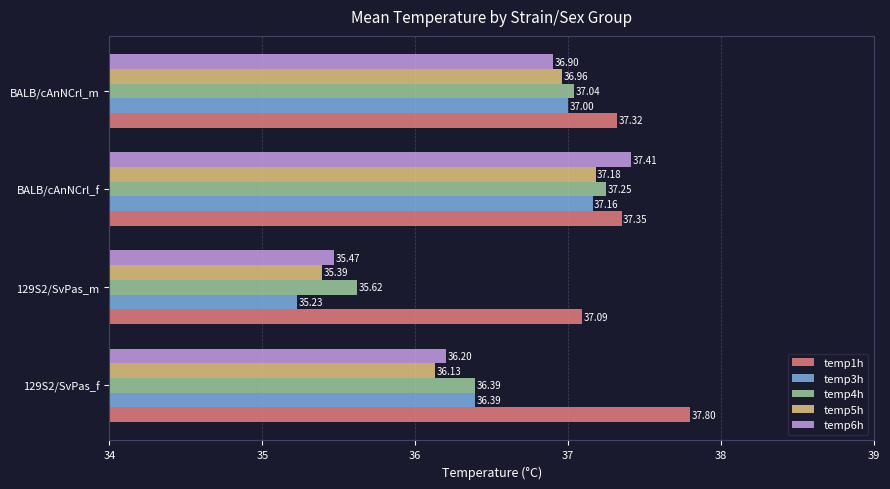

Which series has the largest range (max minus min)?

temp6h